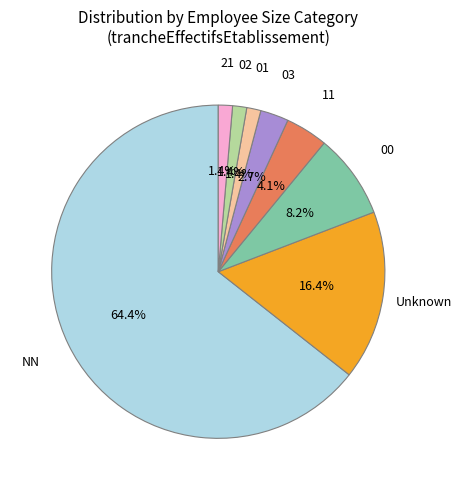

Is there a majority slice in this chart?

Yes